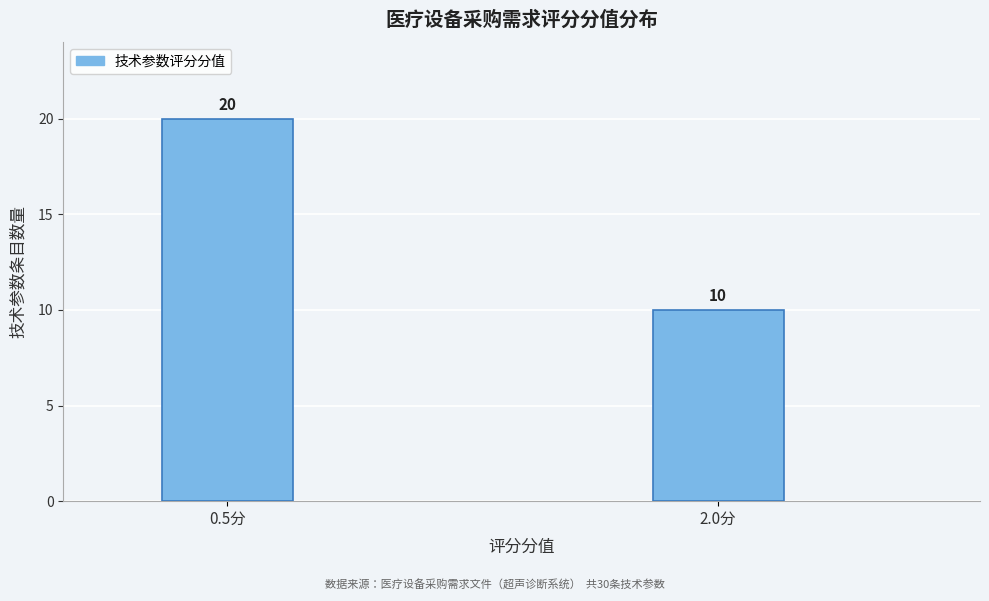

Reading right to left, what are all the values shown in this chart?

10	20